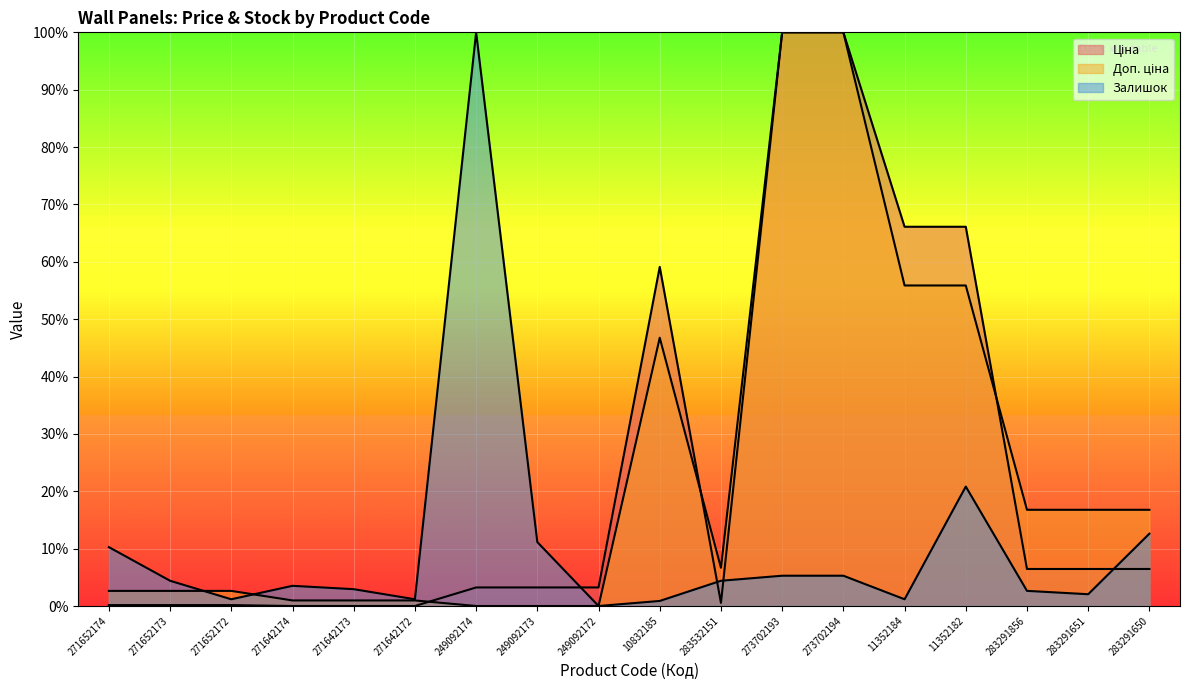

How many lines are shown in the chart?

3